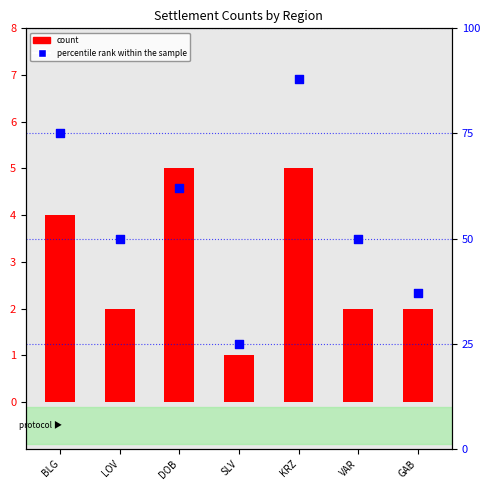

Which series has the largest total across all categories?

percentile rank within the sample